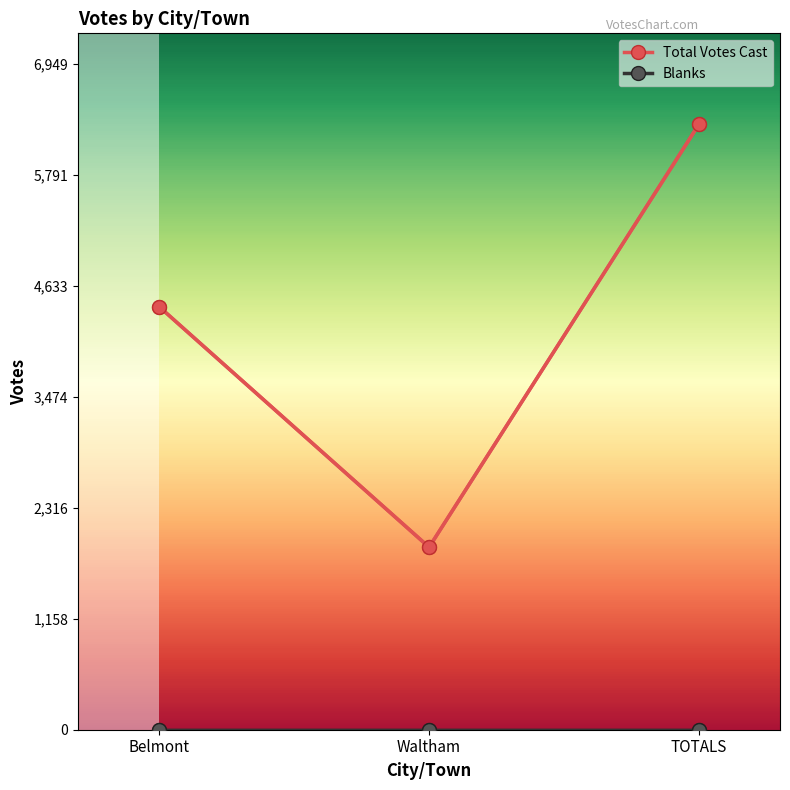

What is the sum of all Total Votes Cast values?

12636